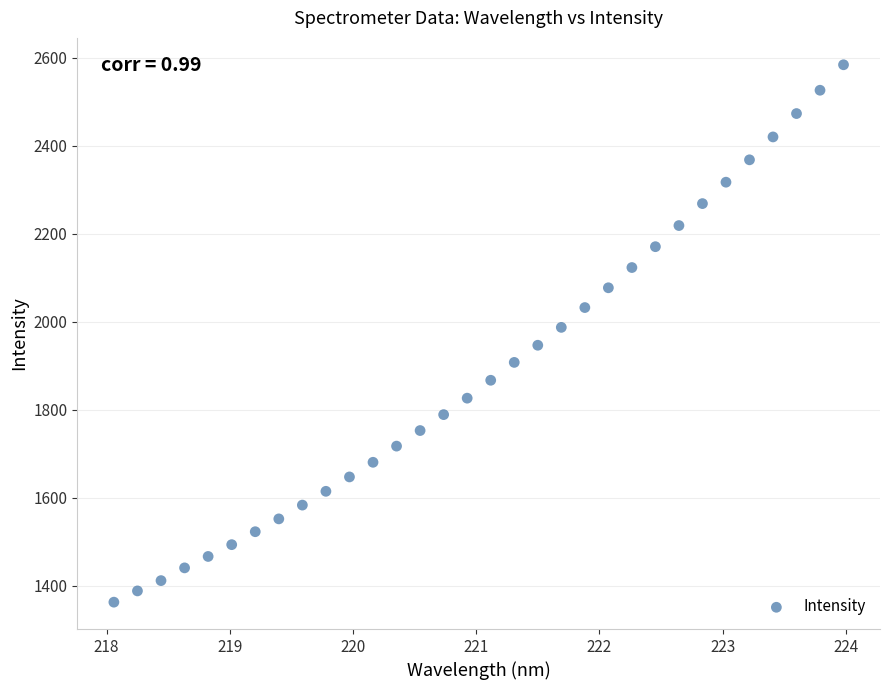

What is the range of Y values (max minus min)?

1221.5